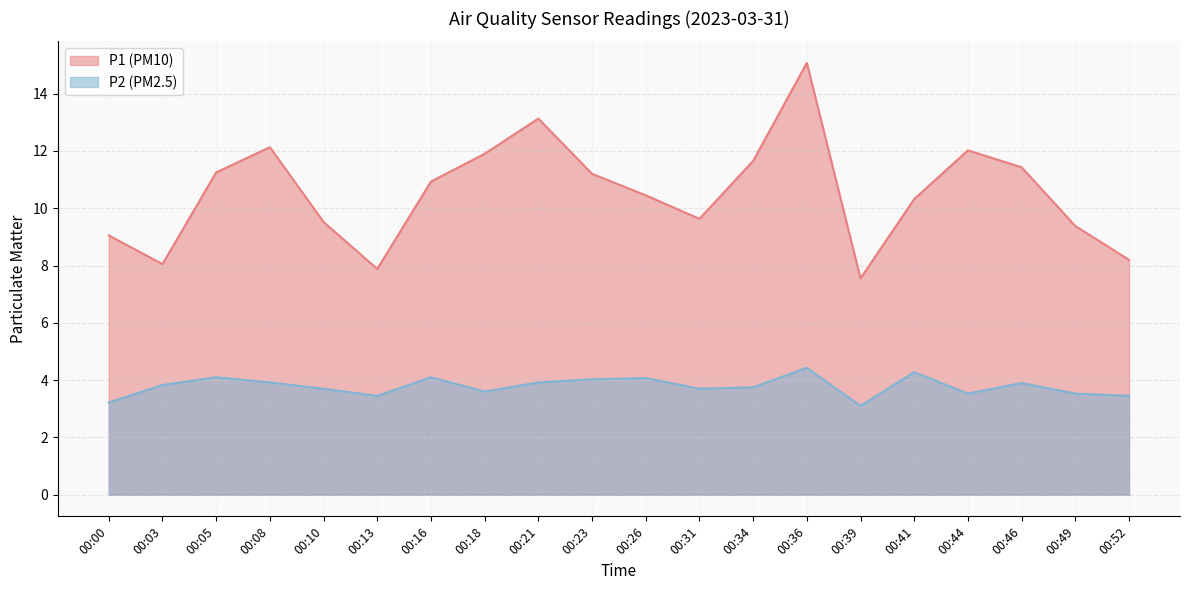

True or false: P1 and P2 cross at least once.

False